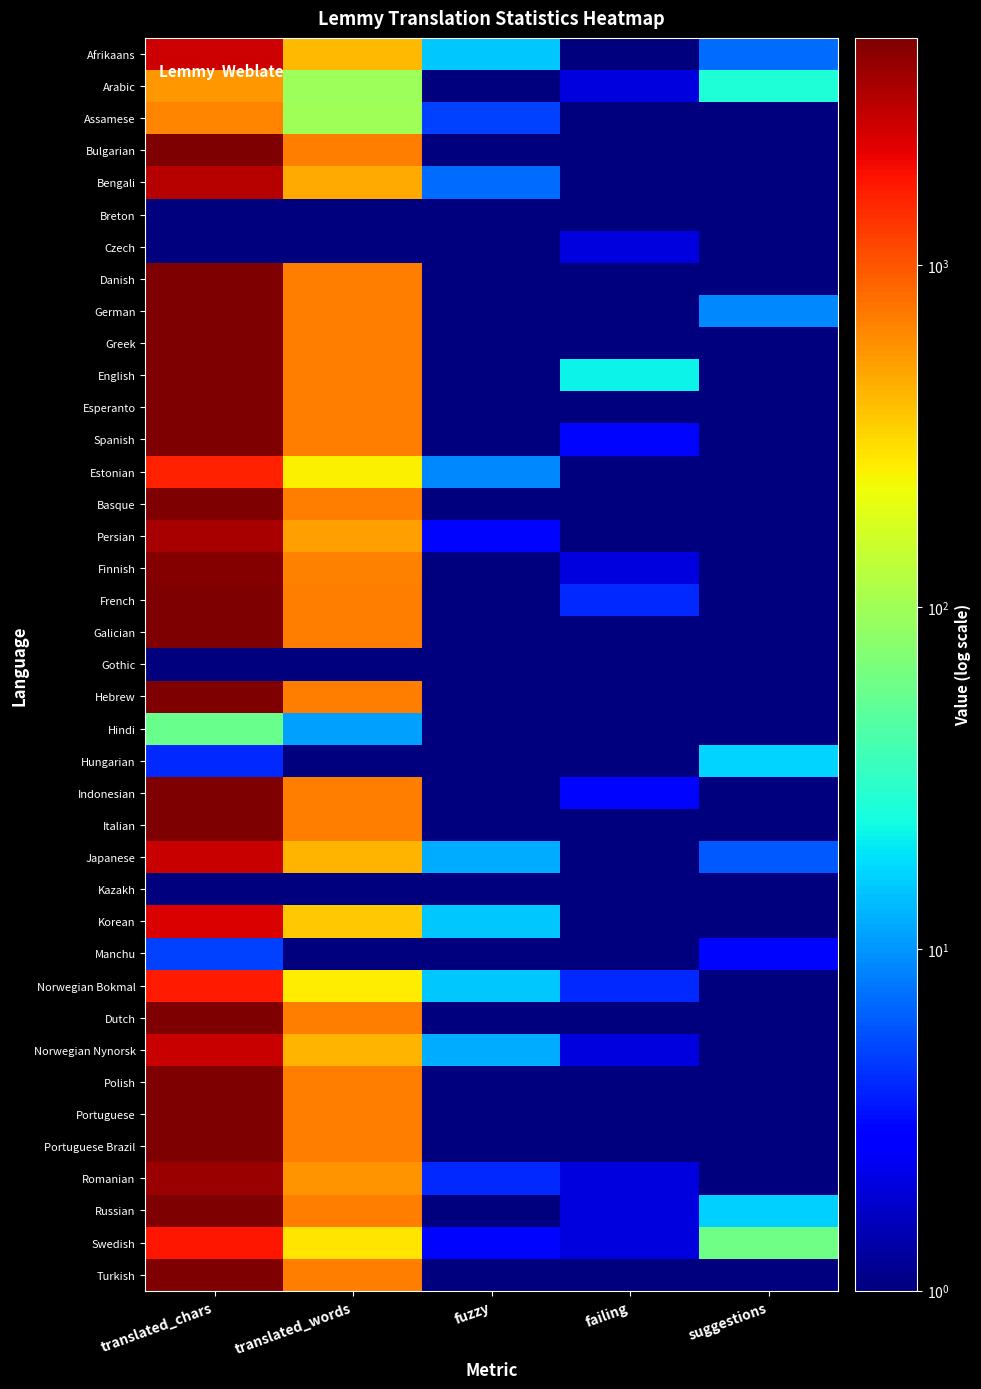

At which category does the chart reach its minimum across all series?

failing